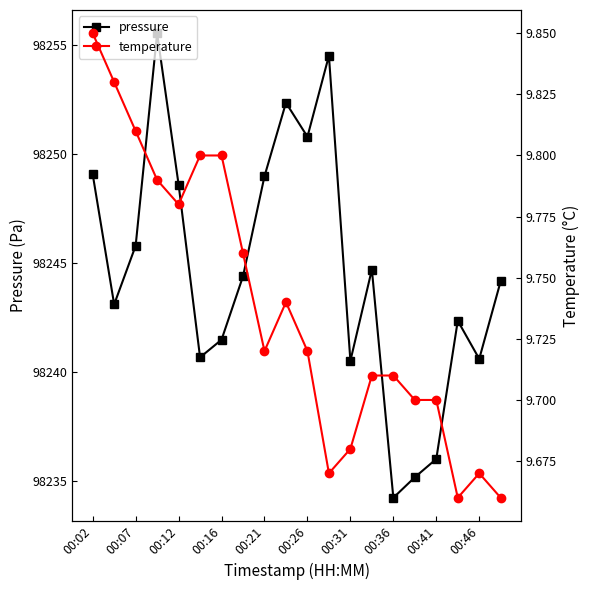

True or false: pressure has more than 0 interior local peaks.

True